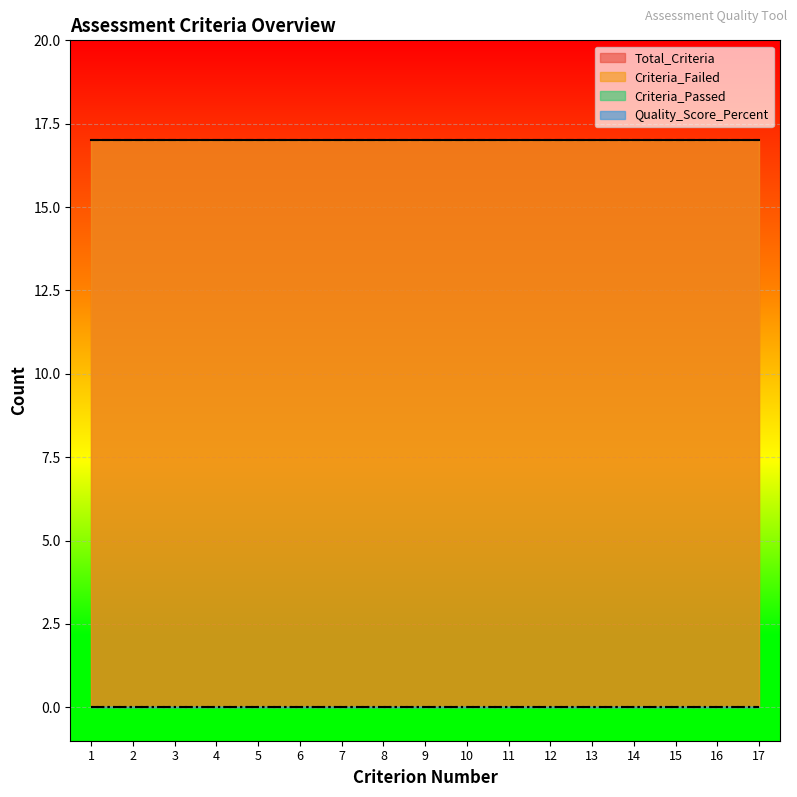

Does the chart display data point markers on the line(s)?

No